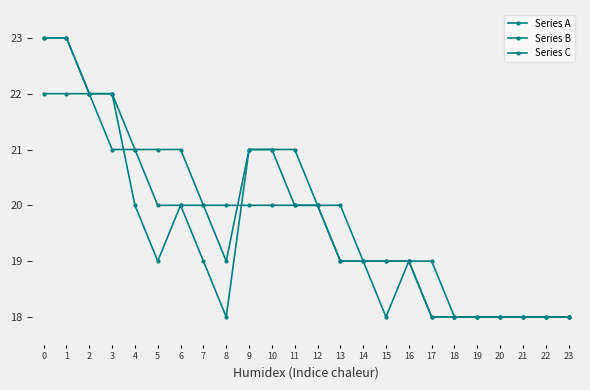

What is the difference between the Series A values at 21 and 2?

4